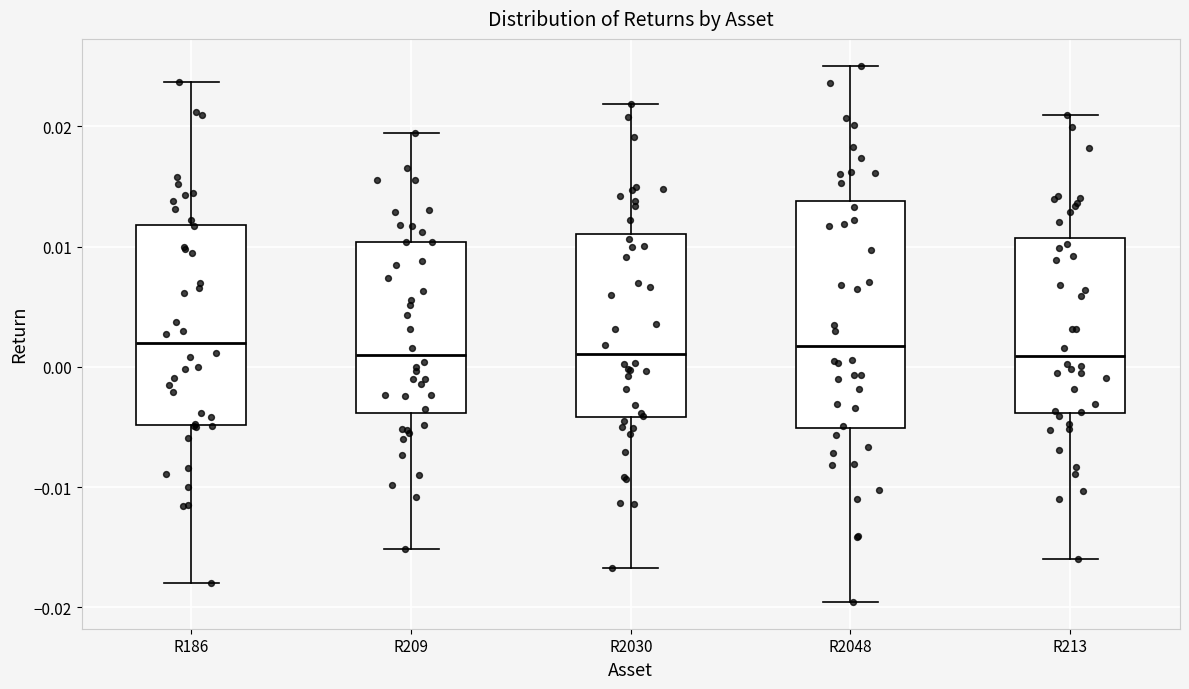

Comparing the boxes themselves (not the whiskers), which one is the tallest?

R2048